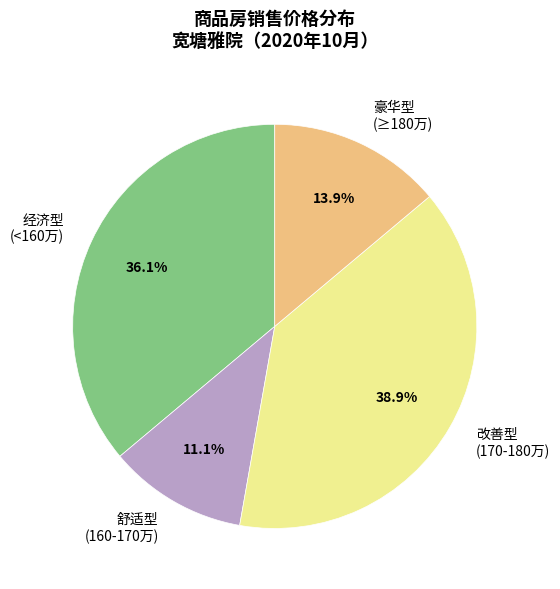

What is the ratio of the value at 经济型 (<160万) to the value at 改善型 (170-180万)?

0.9